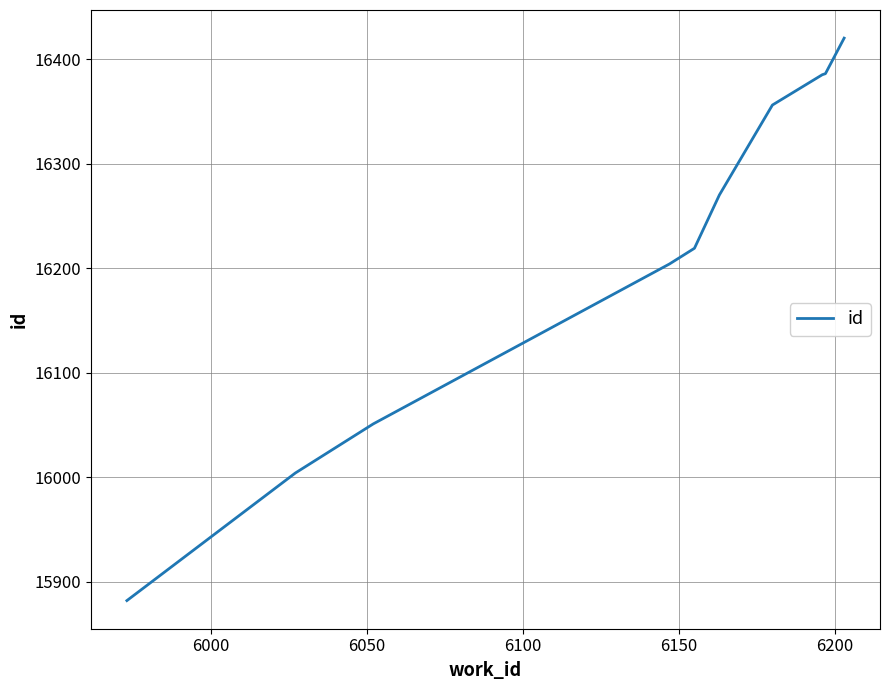

What is the maximum value shown in the chart?

16420